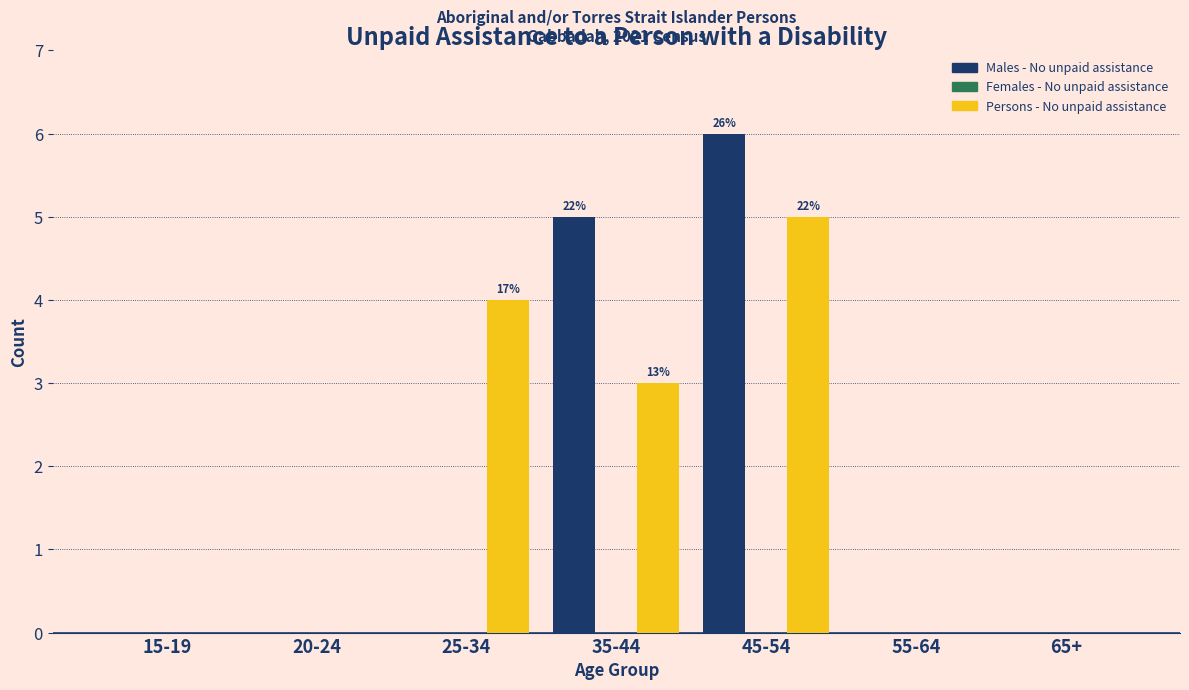

Reading left to right, list all the values displayed in this chart.

Males - No unpaid assistance: 15-19=0	20-24=0	25-34=0	35-44=5	45-54=6	55-64=0	65+=0
Persons - No unpaid assistance: 15-19=0	20-24=0	25-34=4	35-44=3	45-54=5	55-64=0	65+=0